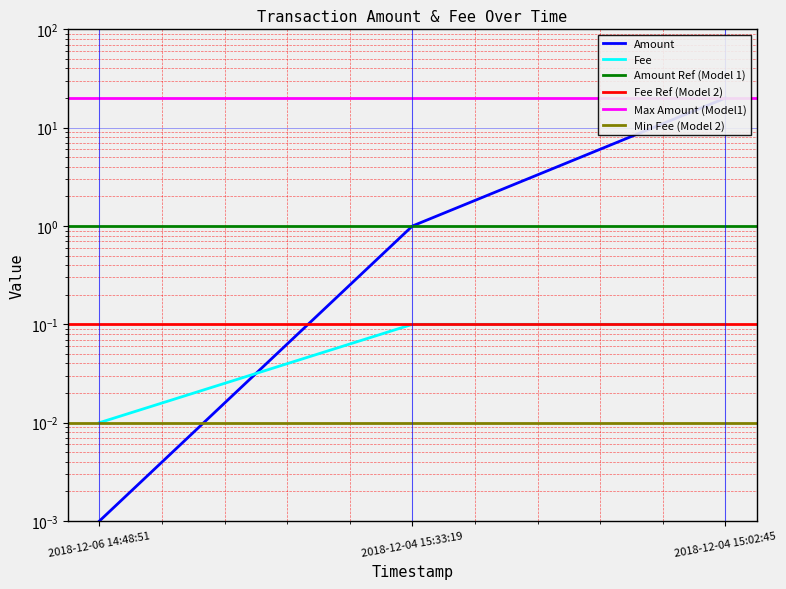

Does the chart display data point markers on the line(s)?

No